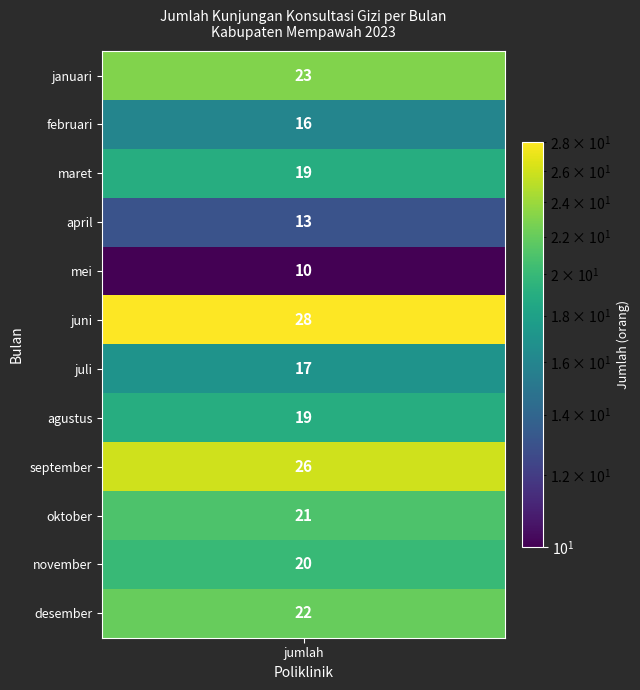

Reading left to right, what are all the values shown in this chart?

23	16	19	13	10	28	17	19	26	21	20	22